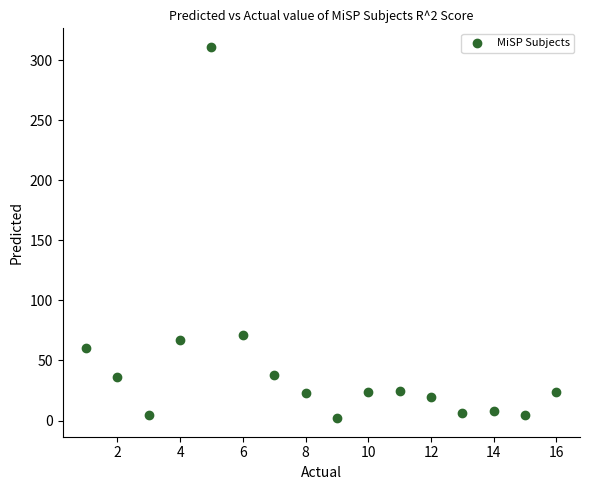

What Y value in the scatter plot is closest to 156?

71